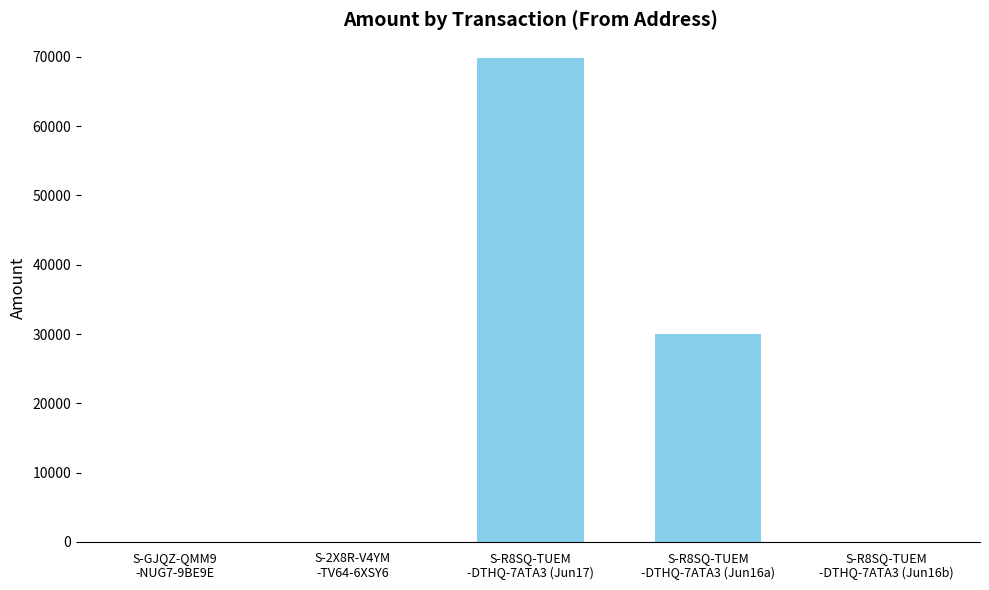

Between S-R8SQ-TUEM
-DTHQ-7ATA3 (Jun17) and S-2X8R-V4YM
-TV64-6XSY6, which is larger?

S-R8SQ-TUEM
-DTHQ-7ATA3 (Jun17)